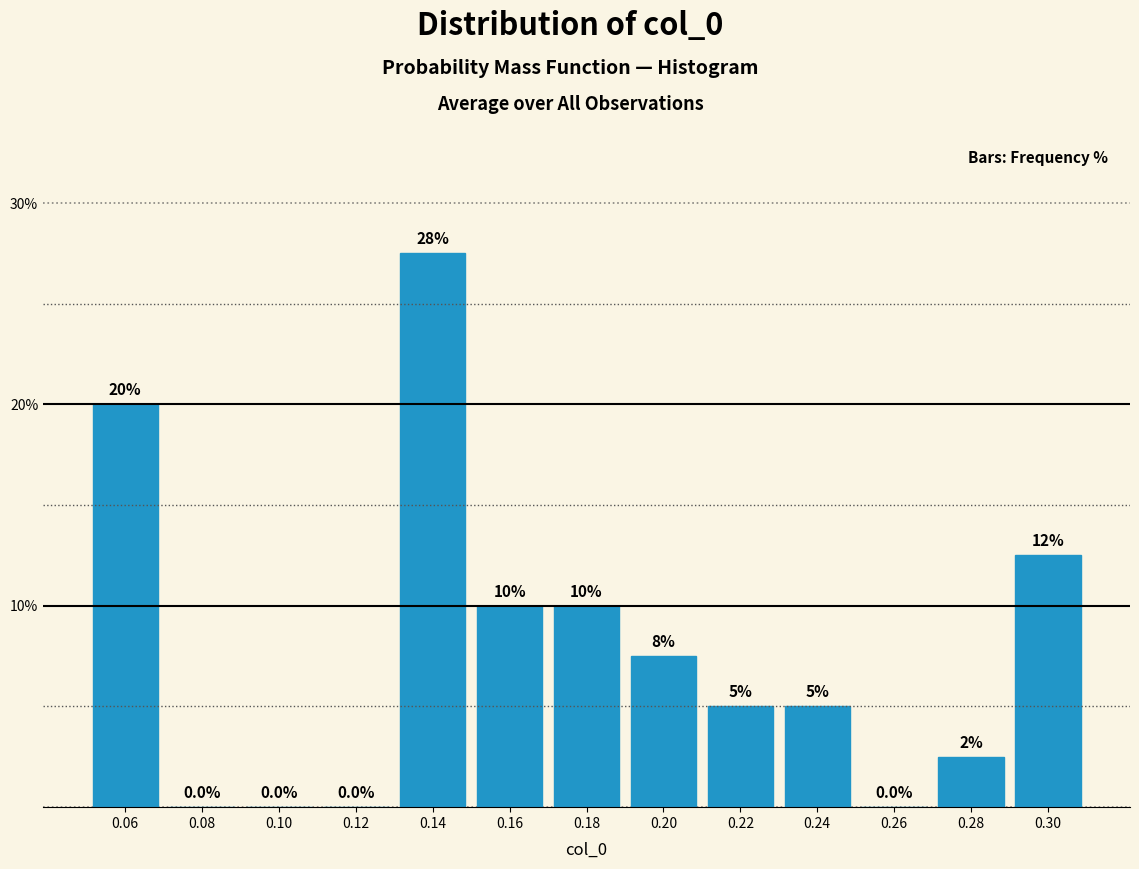

Reading right to left, transcribe all the data shown in this chart.

0.30=12.5	0.28=2.5	0.26=0.0	0.24=5.0	0.22=5.0	0.20=7.5	0.18=10.0	0.16=10.0	0.14=27.5	0.12=0.0	0.10=0.0	0.08=0.0	0.06=20.0